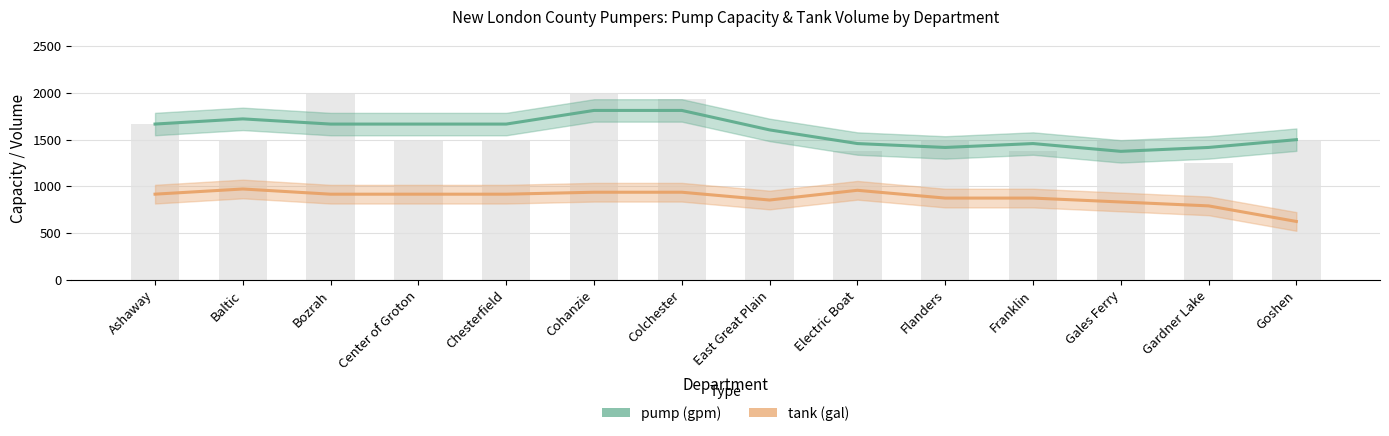

Rank the series at Chesterfield from highest to lowest value.

pump (gpm), tank (gal)